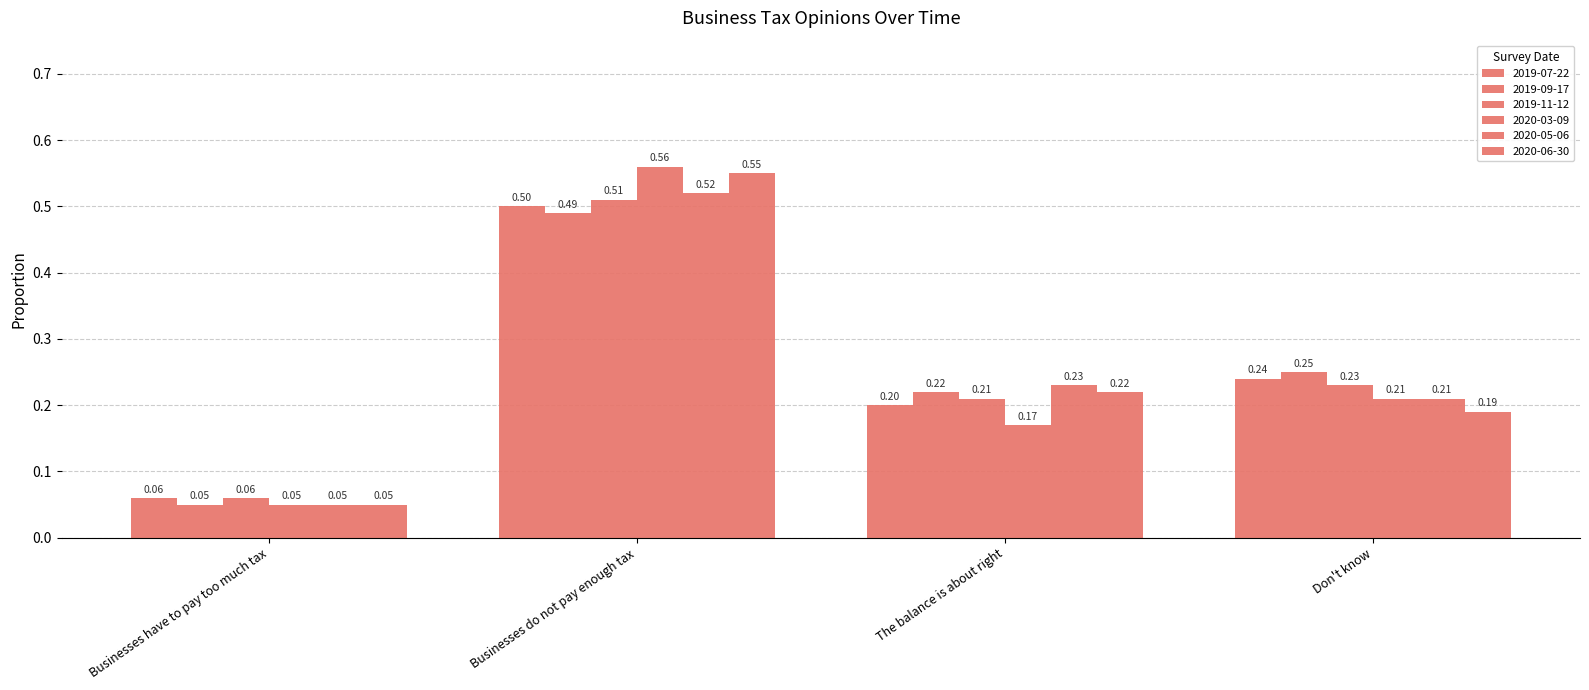

What is the label of the 4th bar from the left?

Don't know